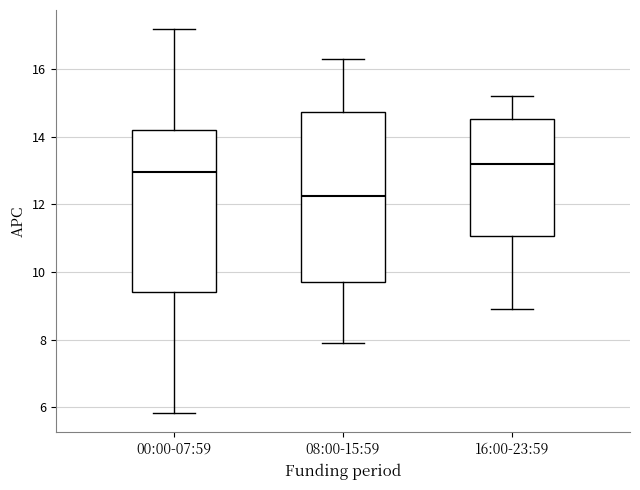

Which box is the tallest, from its lower edge to its upper edge?

08:00-15:59